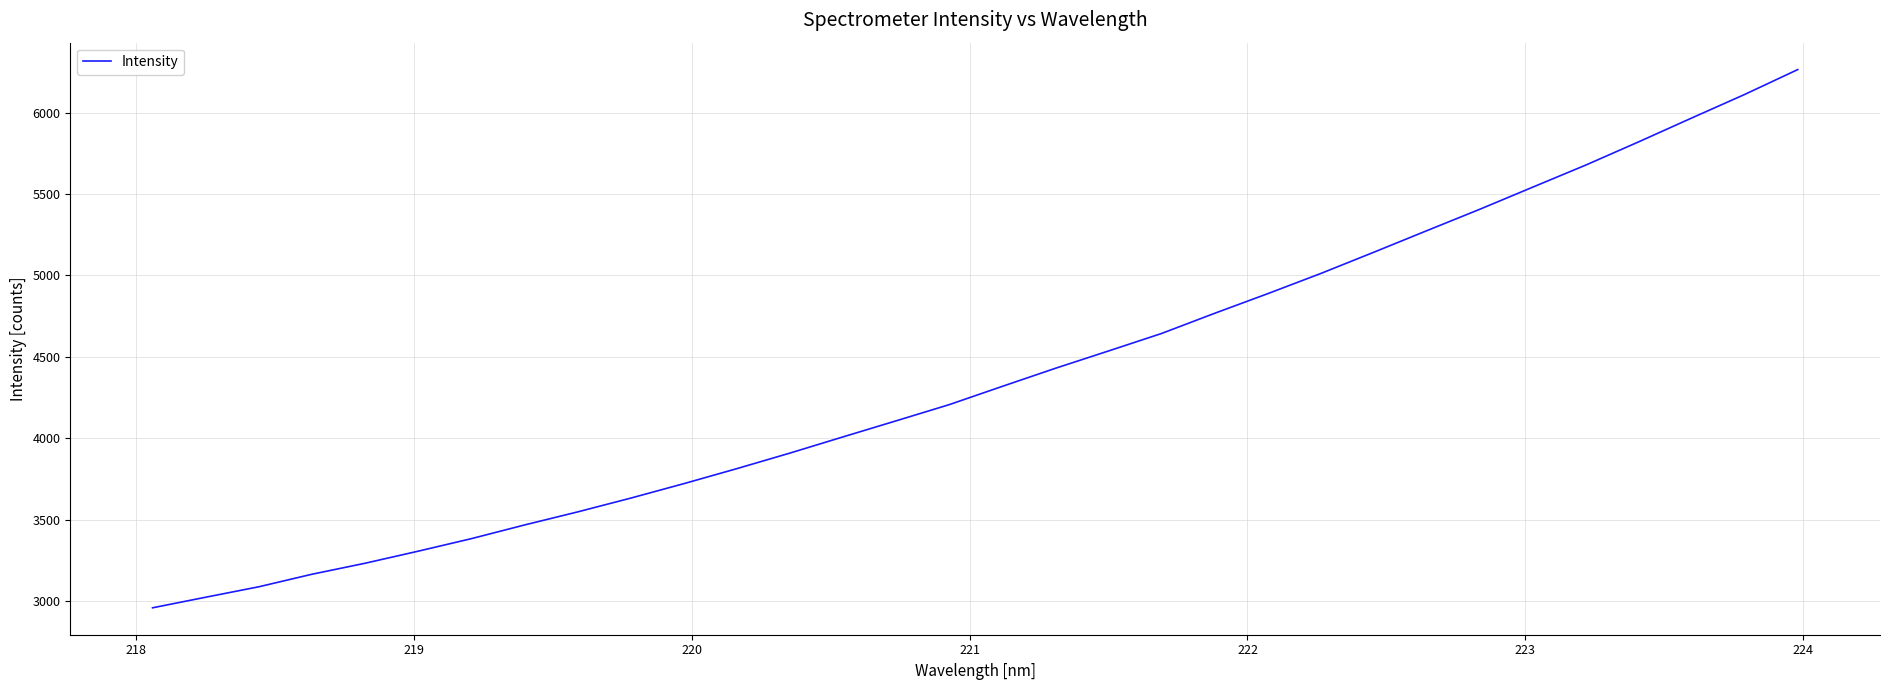

What is the difference between the maximum and minimum values?

3305.7